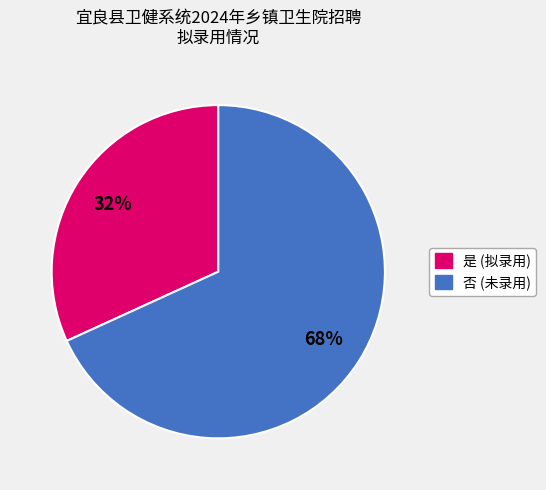

Which slice is the largest?

否